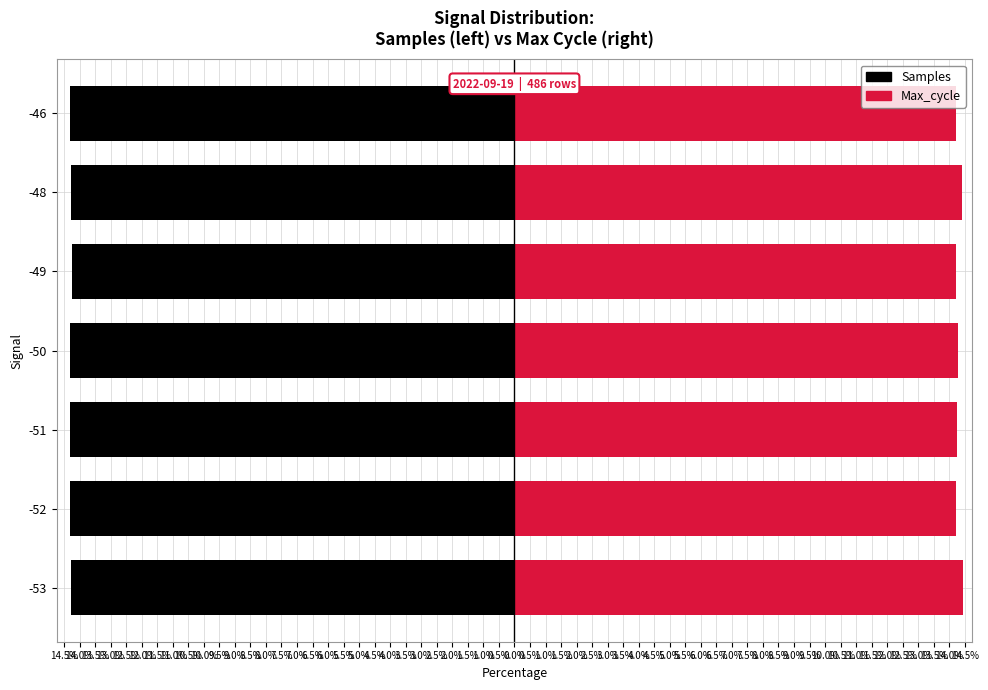

What is the value of the Max_cycle bar at the 7th from the left?

14.2